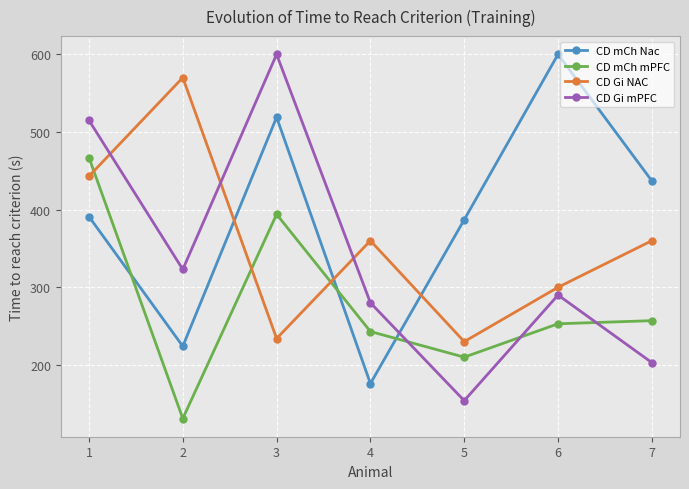

How many series are shown in this chart?

4